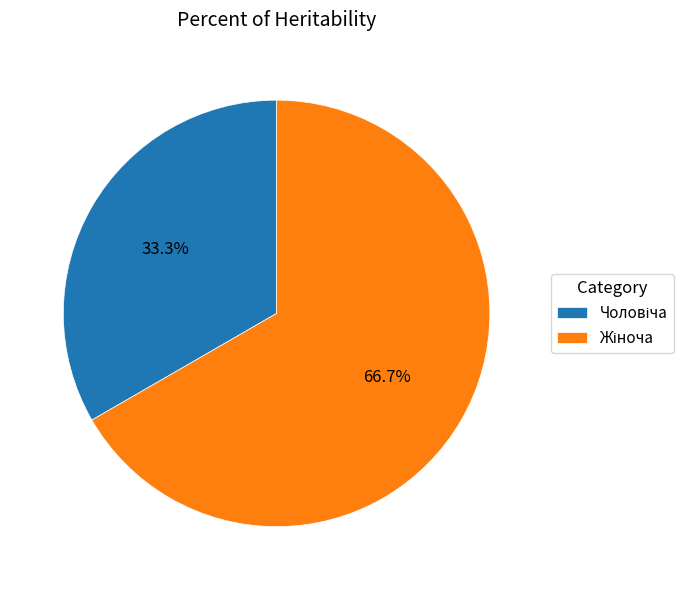

Is there a majority slice in this chart?

Yes